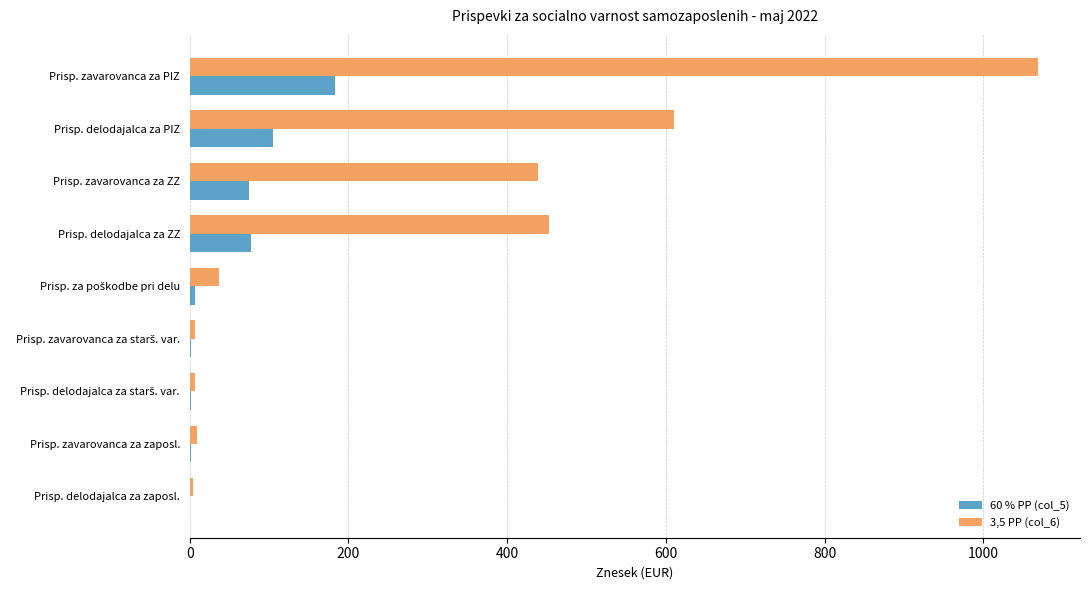

Is it true that 60 % PP (col_5) equals 82.1 at Prisp. zavarovanca za PIZ?

False